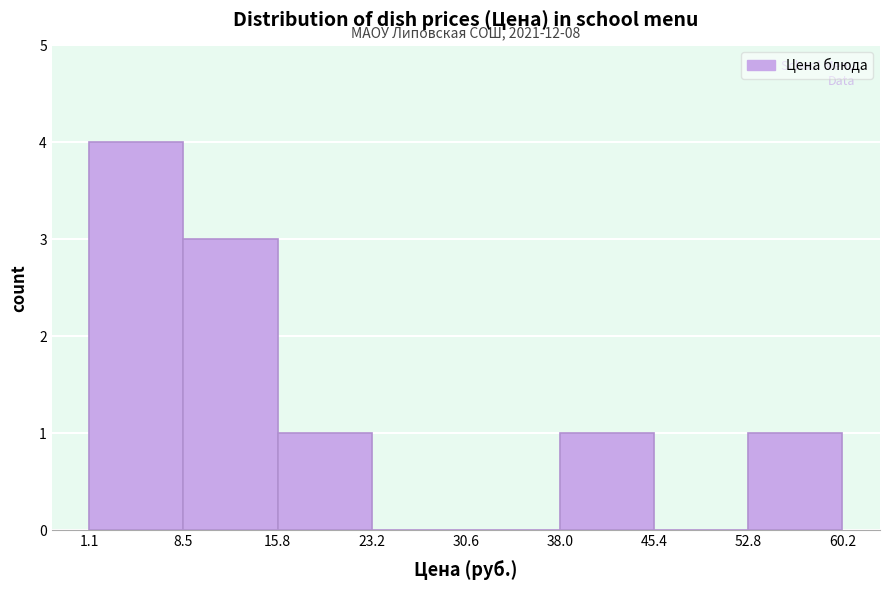

Over which range of the x-axis is the bar tallest?

1.1 to 8.5